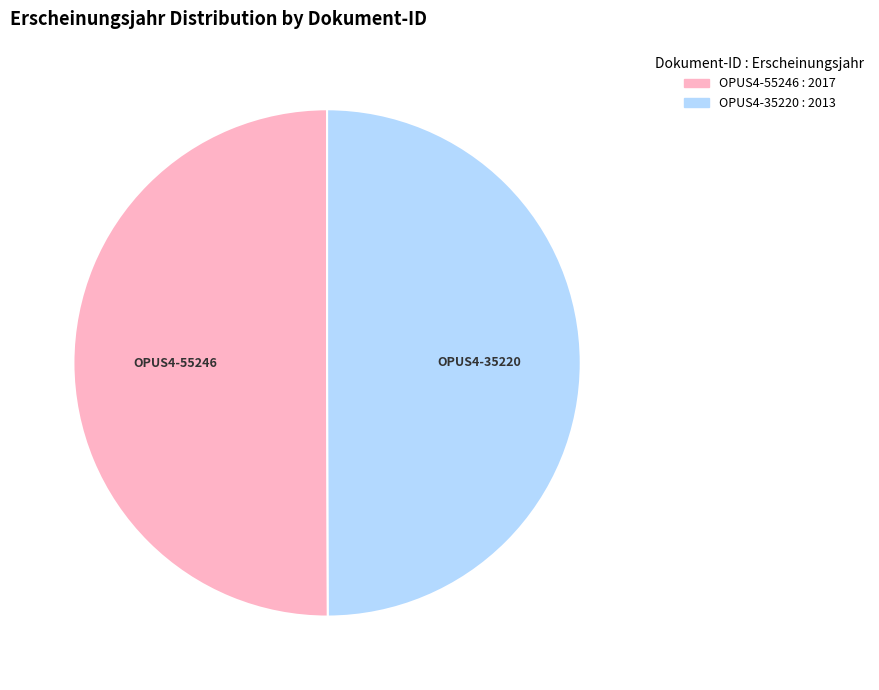

Is it true that OPUS4-35220 is 50% of the pie?

True